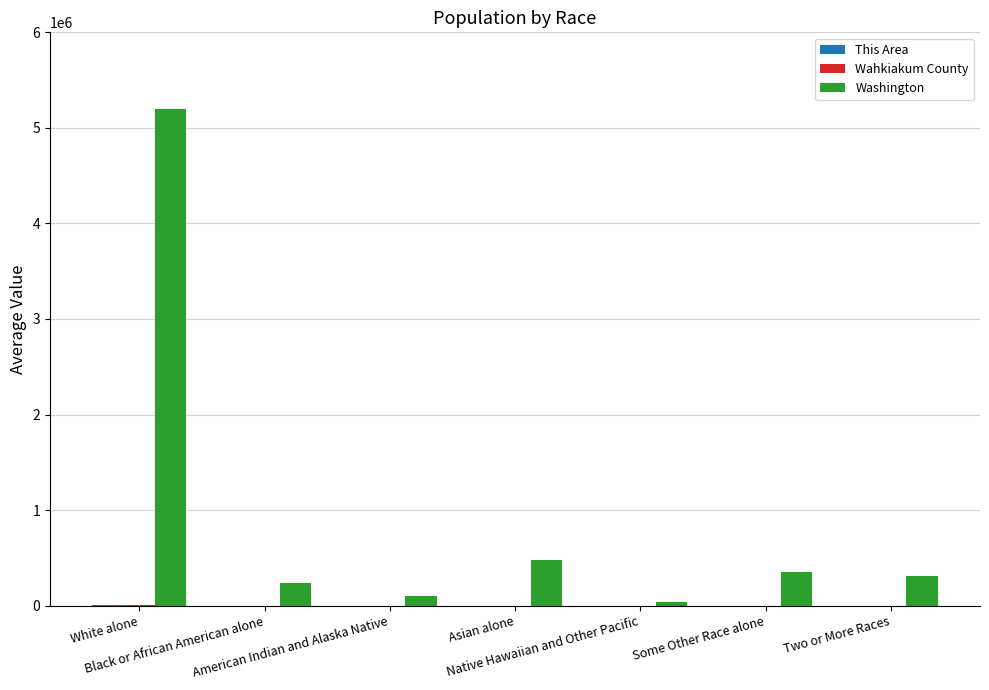

What is the spread (max minus min) of values at Native Hawaiian and Other Pacific?

40469